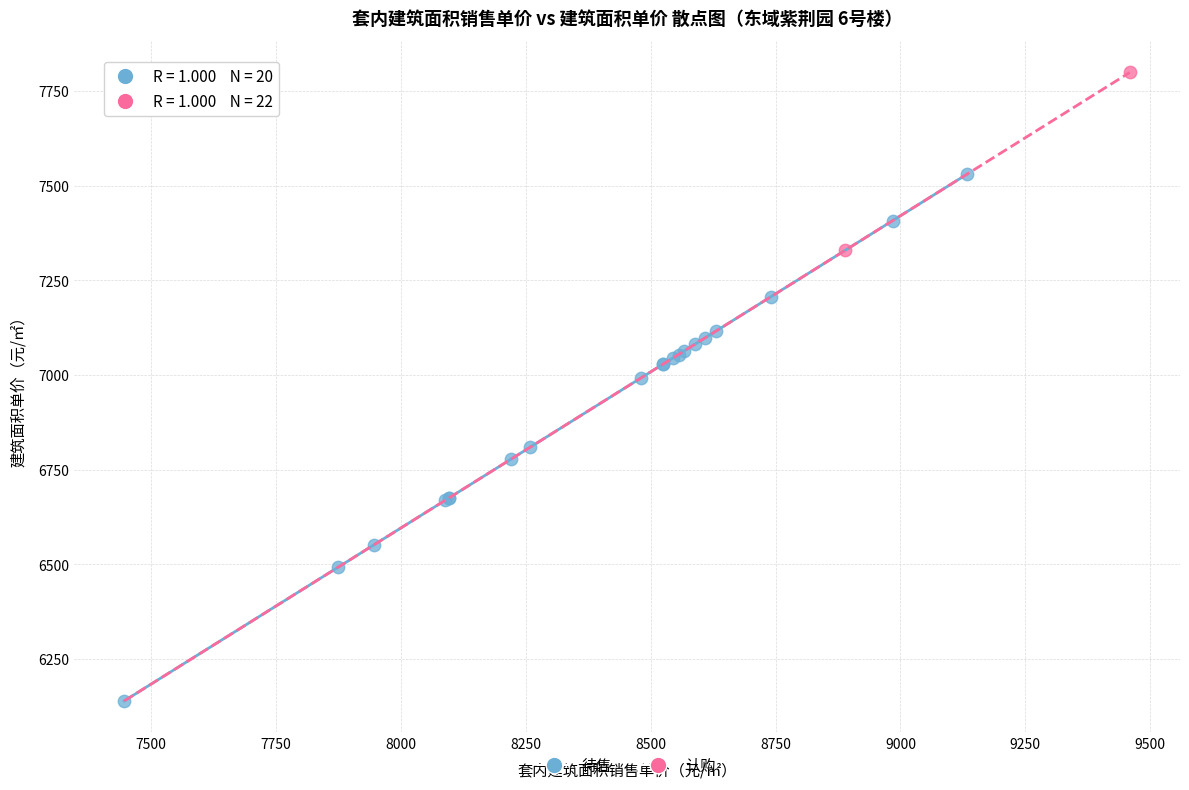

What are all the series names shown in the legend?

待售, 认购